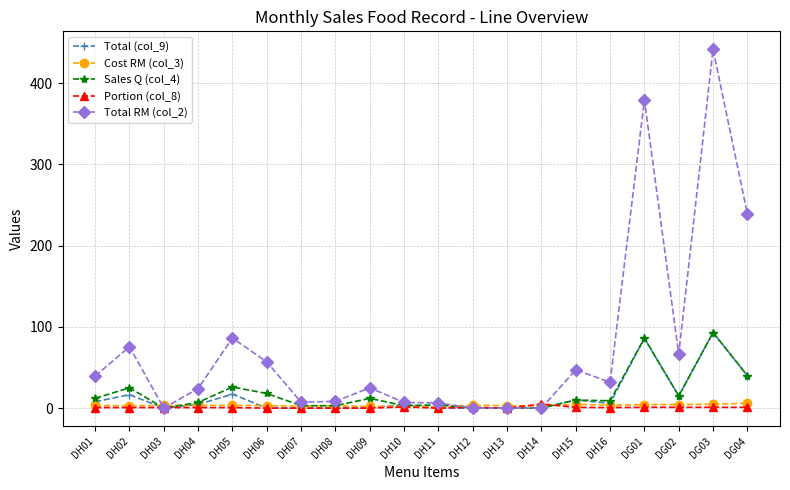

The value of Portion (col_8) at DH07 is 0.0. True or false?

True